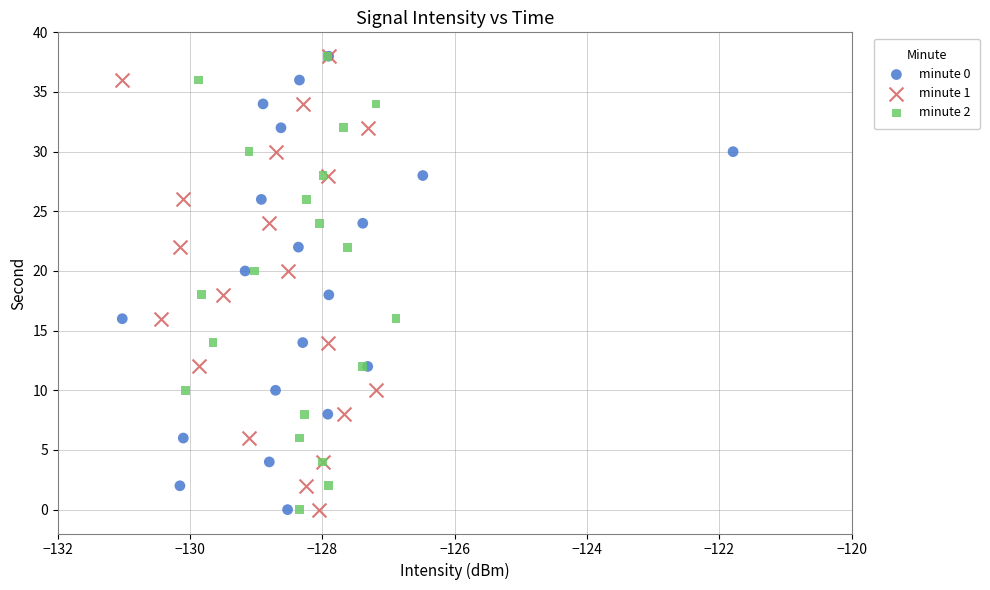

What are all the series names shown in the legend?

minute 0, minute 1, minute 2